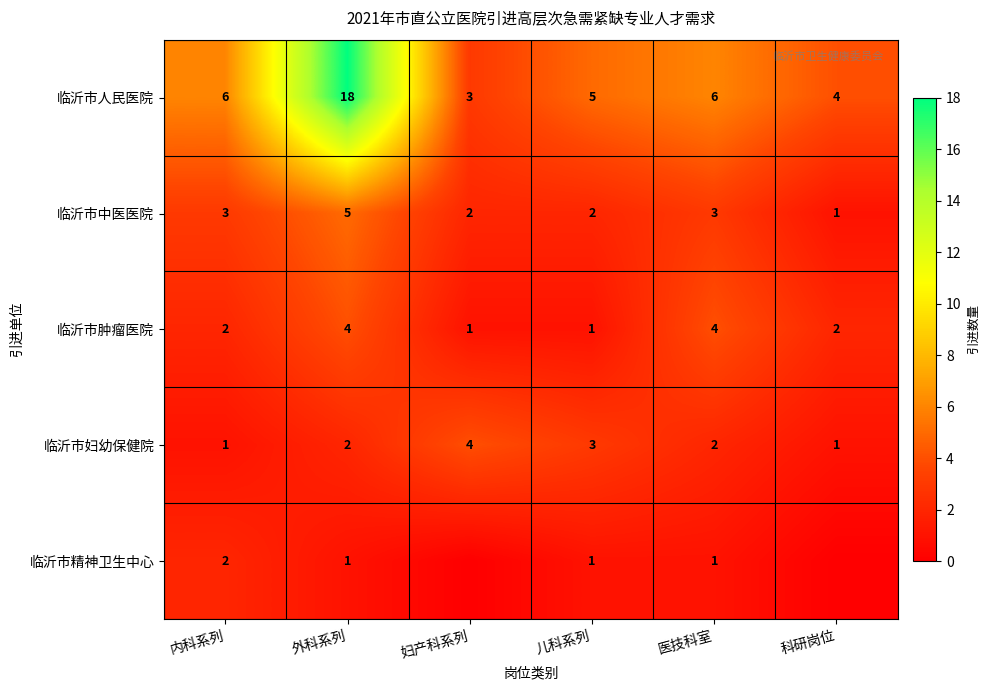

What is the sum of all 临沂市中医医院 values?

16